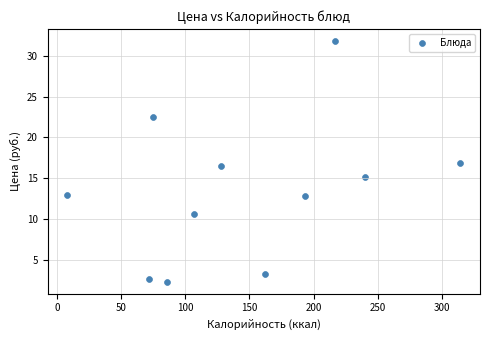

What is the range of Y values (max minus min)?

29.5